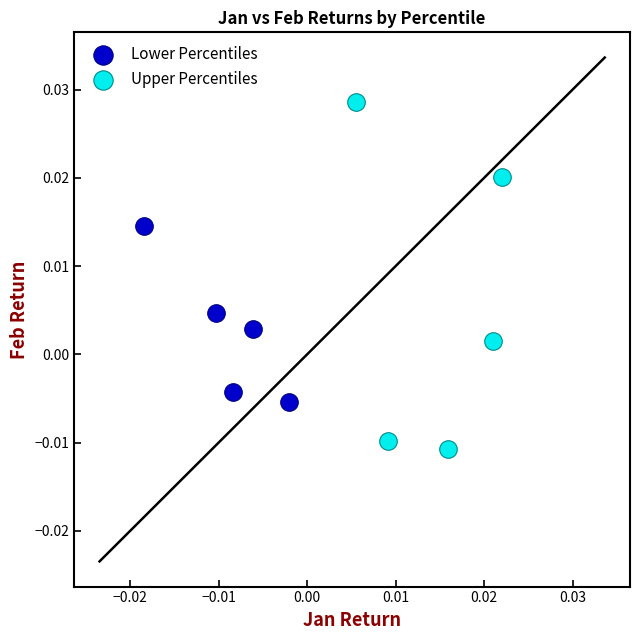

What are all the series names shown in the legend?

Lower Percentiles, Upper Percentiles